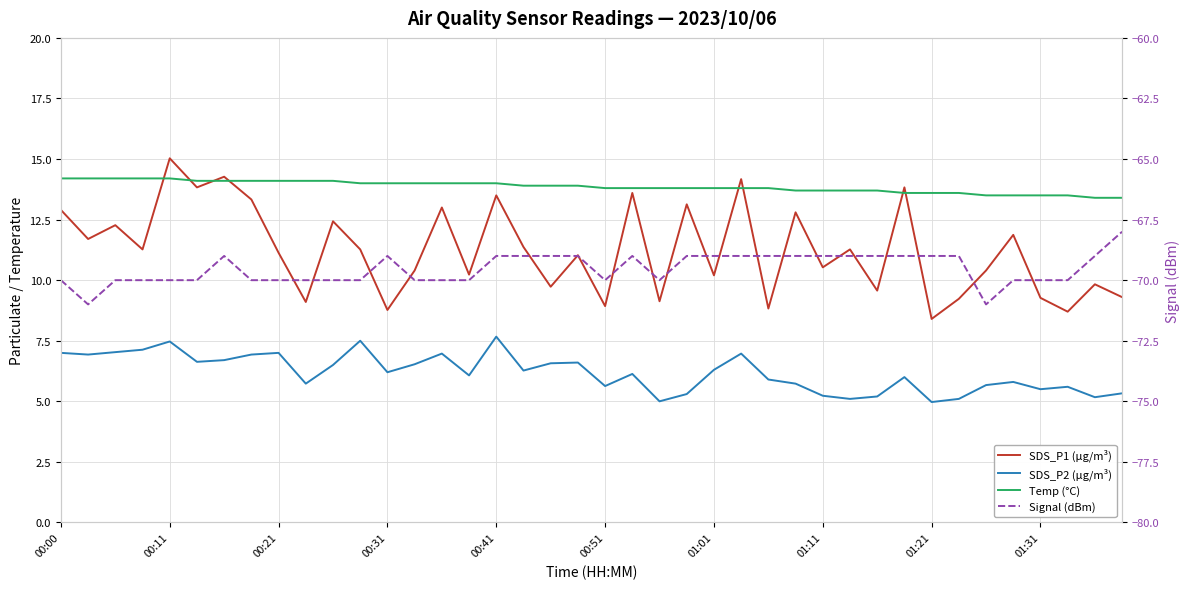

How many interior local peaks does the SDS_P2 (µg/m³) series have?

11